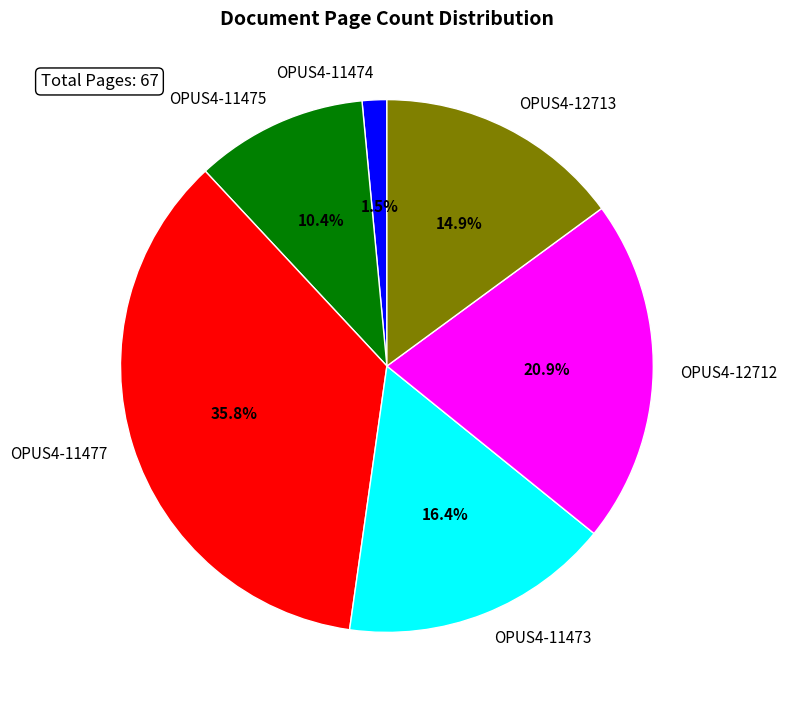

Count the number of slices in the pie.

6